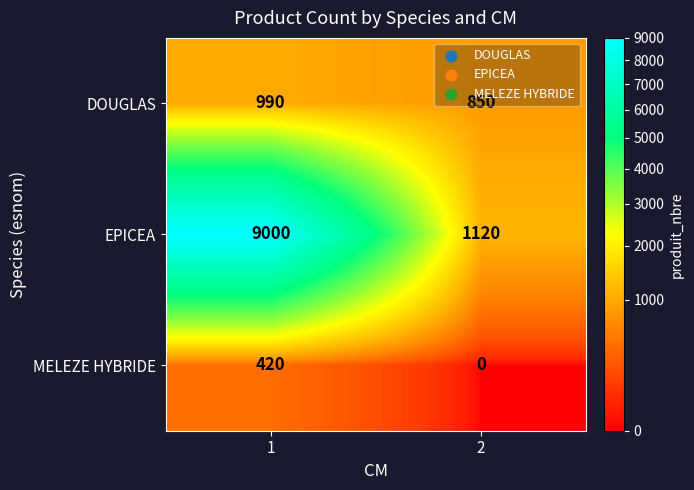

The value of DOUGLAS at 2 is 850. True or false?

True